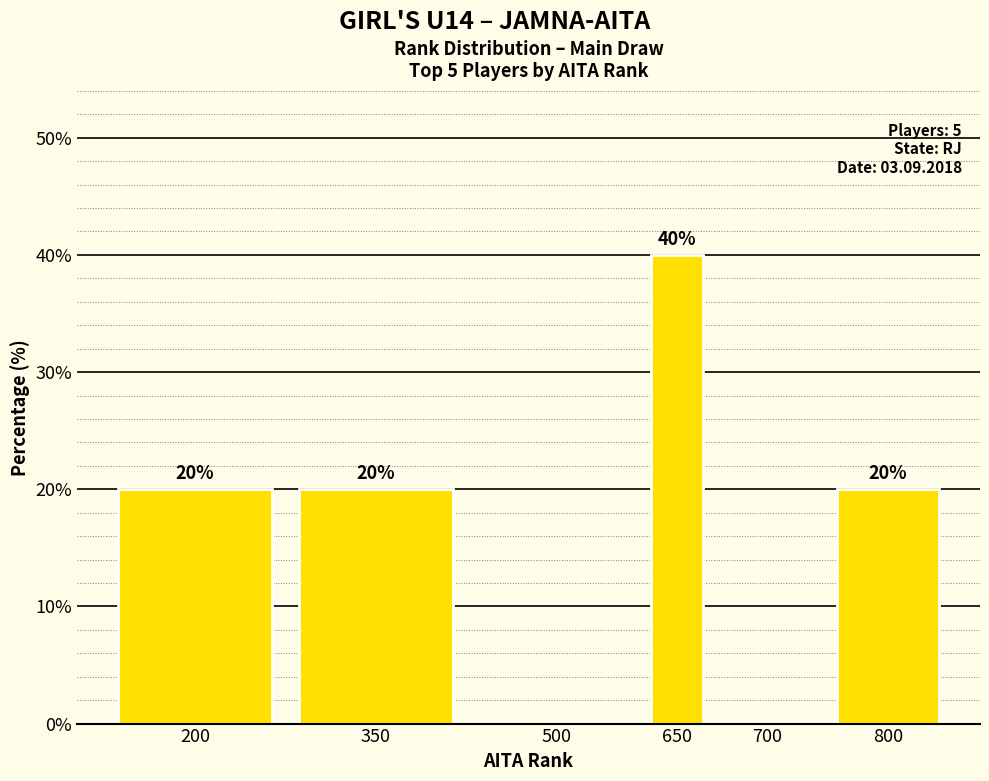

Reading left to right, extract all data points from this chart.

200=20	350=20	500=0	650=40	700=0	800=20